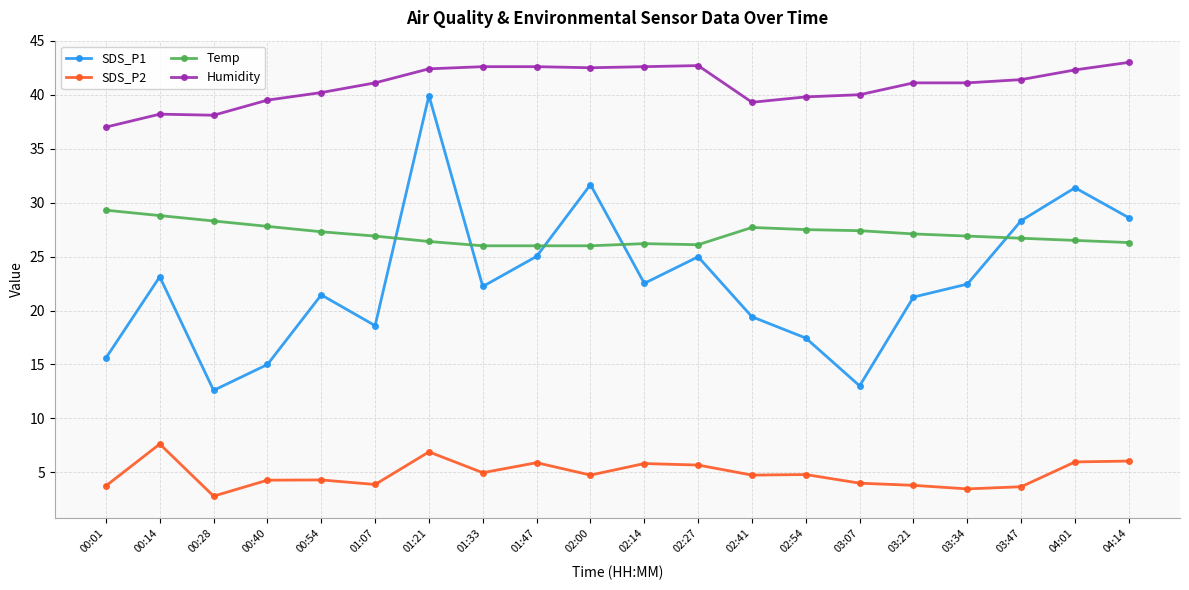

How many data points in SDS_P1 are above 22?

11